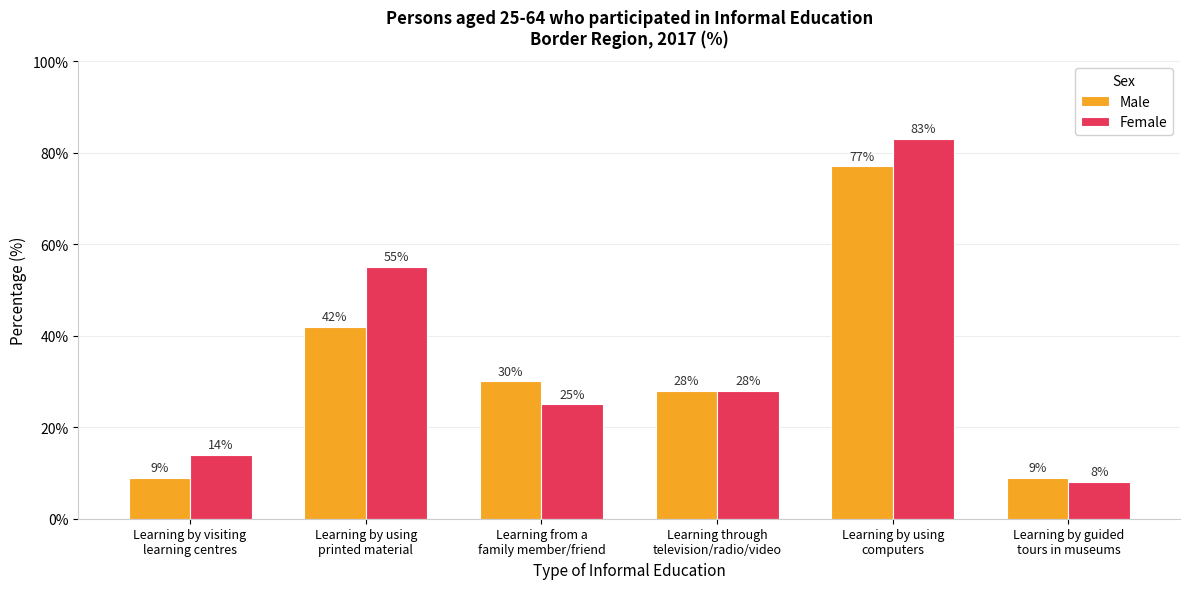

What is the greatest value displayed?

83